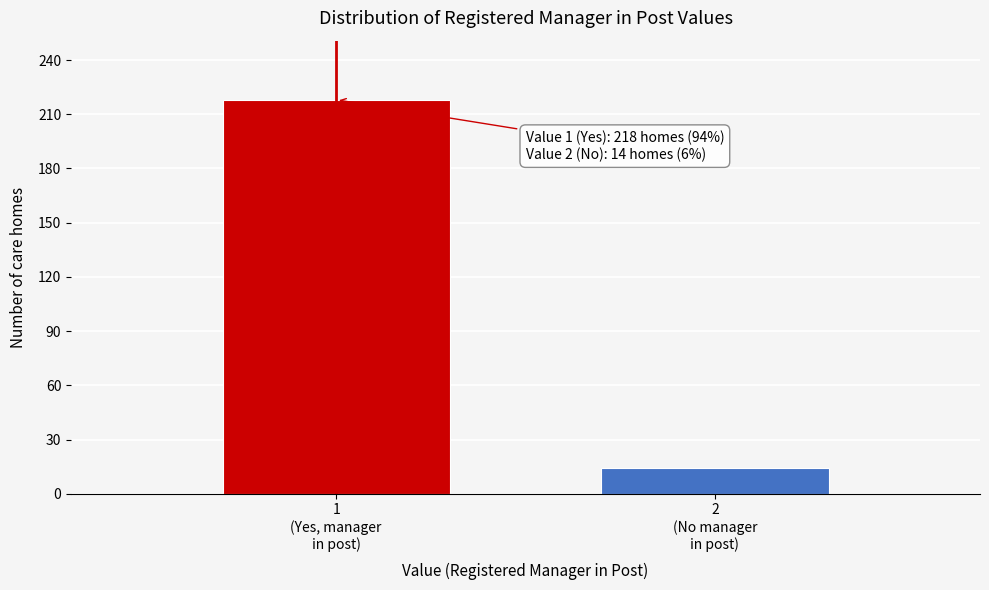

Reading right to left, extract all data points from this chart.

14	218